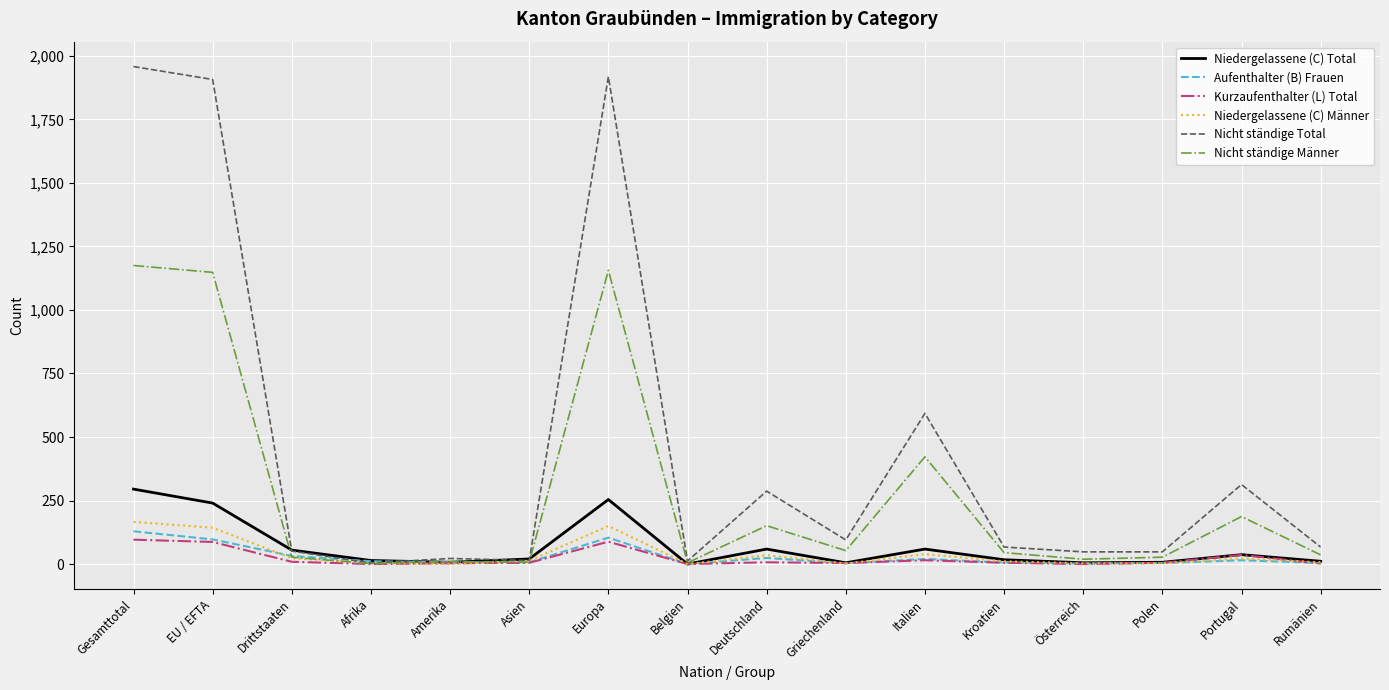

What position from the left is Belgien?

8